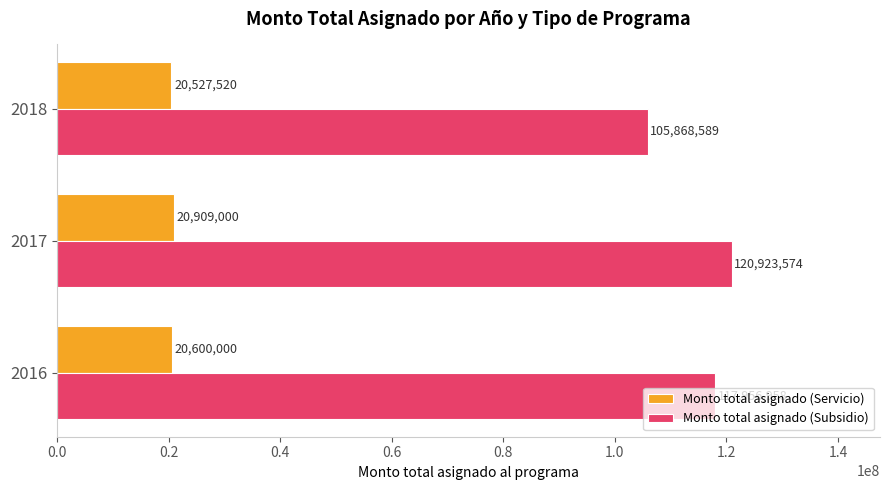

What is the difference between the second highest and minimum values in the Monto total asignado (Servicio) series?

72480